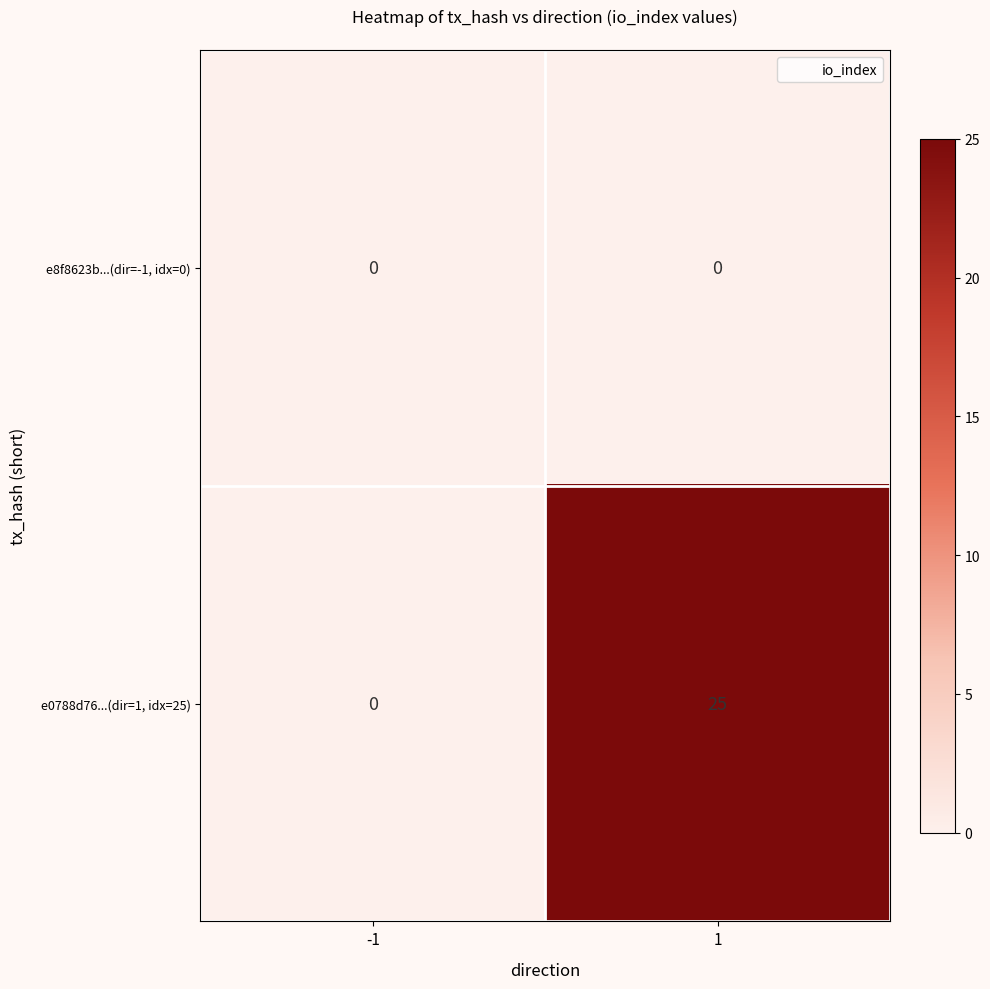

Rank the categories by e0788d76...(dir=1, idx=25) value from lowest to highest.

-1, 1